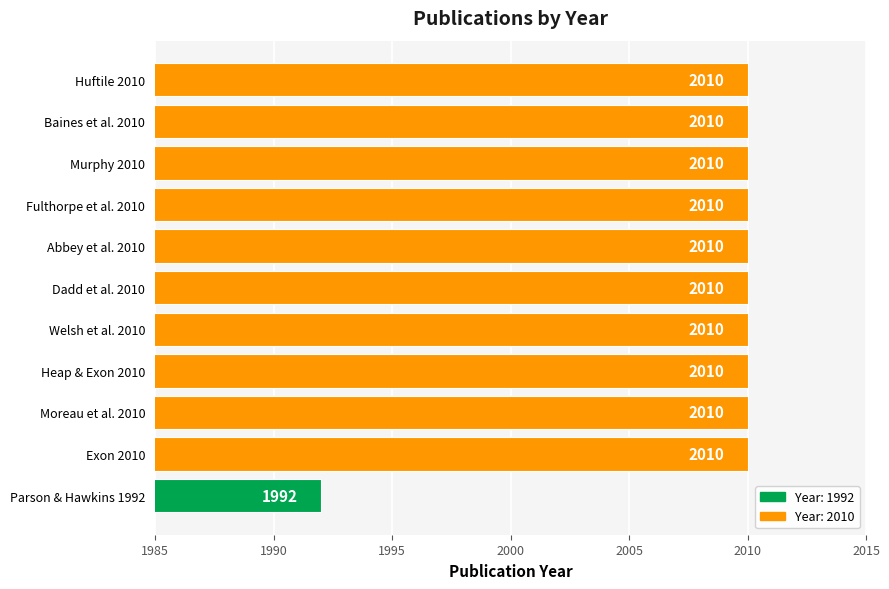

What is the ratio of the value at Welsh et al. 2010 to the value at Fulthorpe et al. 2010?

1.0